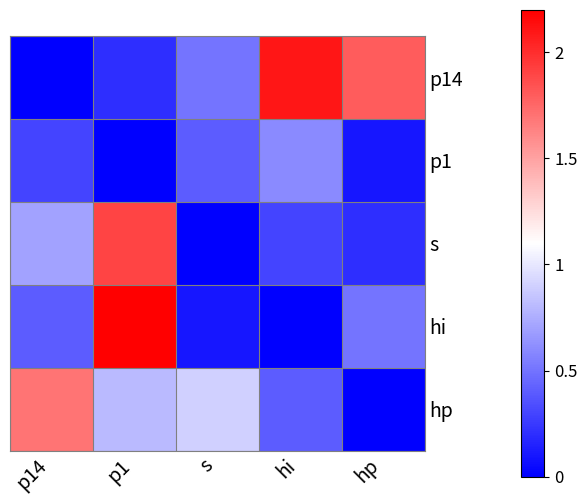

How many series are shown in this chart?

5